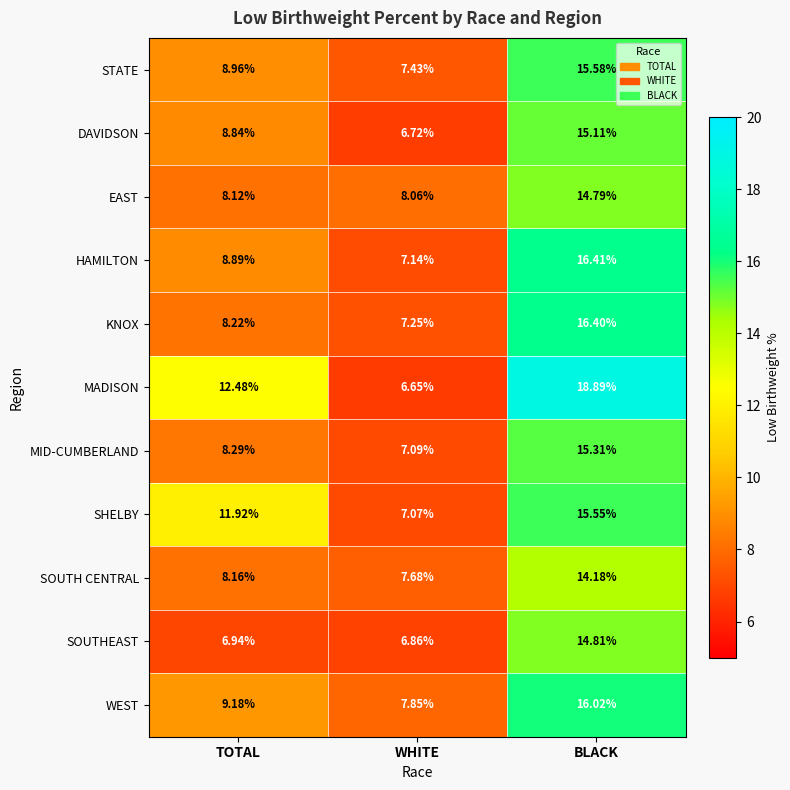

Which series has the largest range (max minus min)?

MADISON